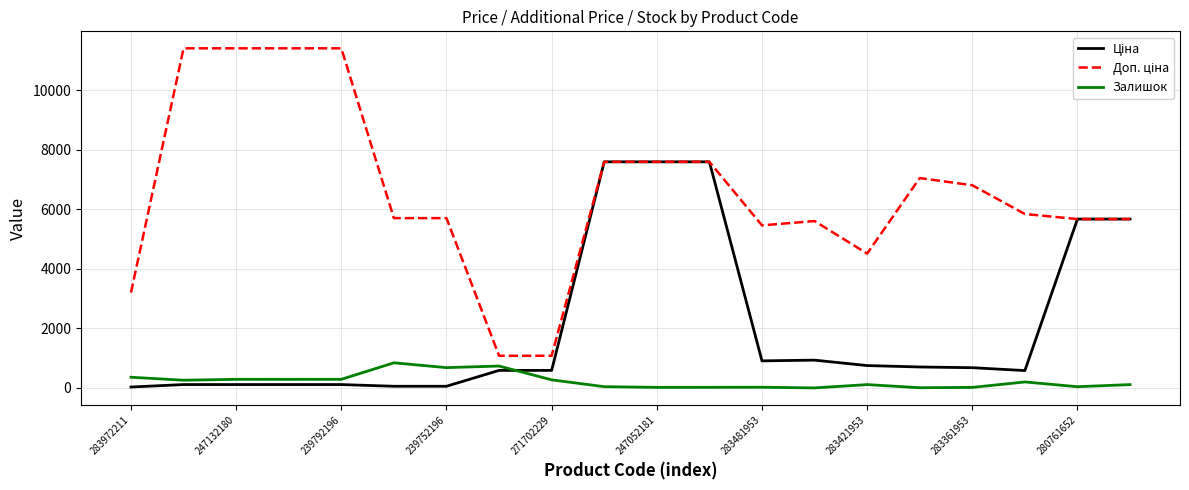

What is the maximum value shown in the chart?

11410.0